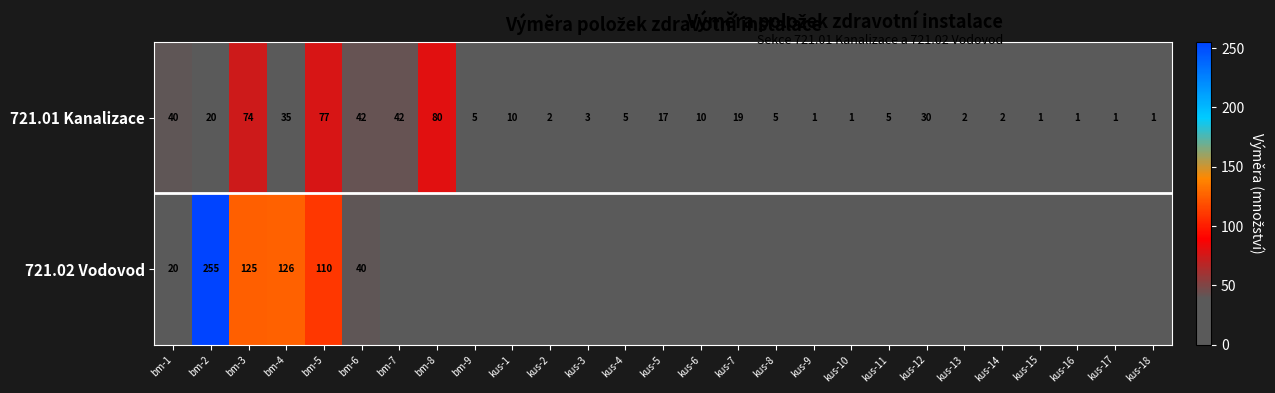

What is the sum of all 721.01 Kanalizace values?

531